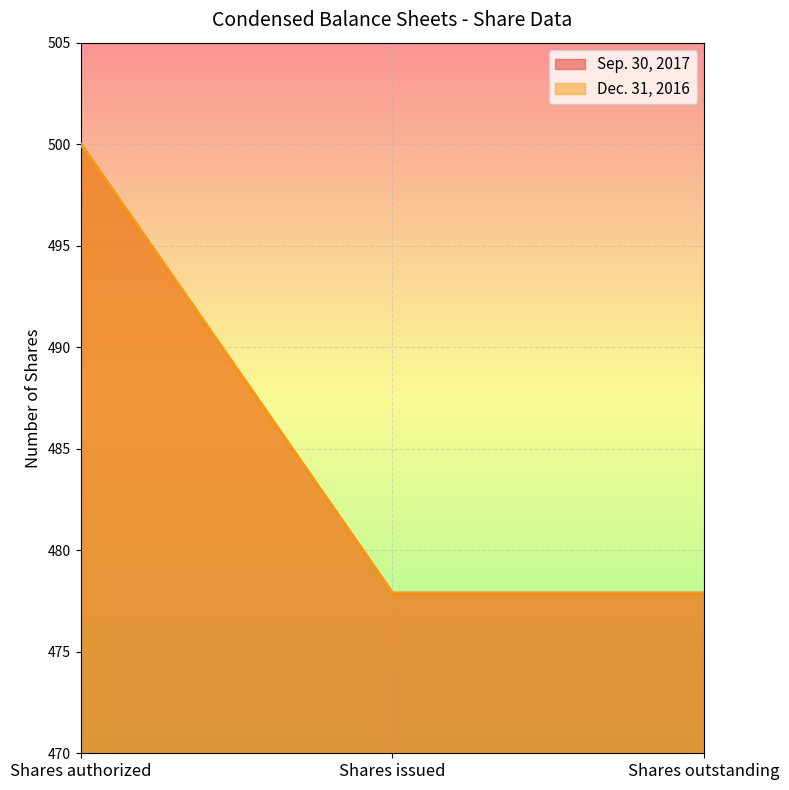

The value of Sep. 30, 2017 at Shares authorized is 500.0. True or false?

True